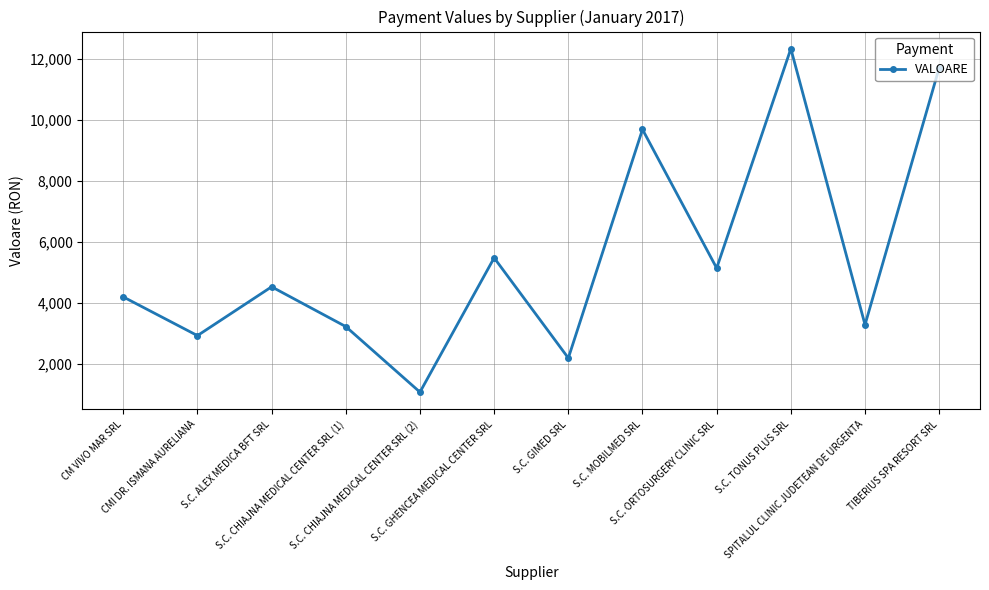

What position from the left is S.C. ALEX MEDICA BFT SRL?

3